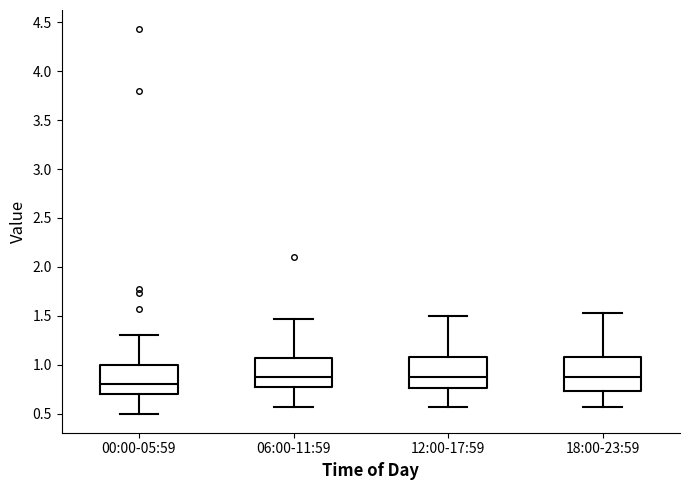

Where is the upper edge of the box for 06:00-11:59 on the y-axis? The values are not printed on the chart, so give them approximately, as read against the axis.

1.05